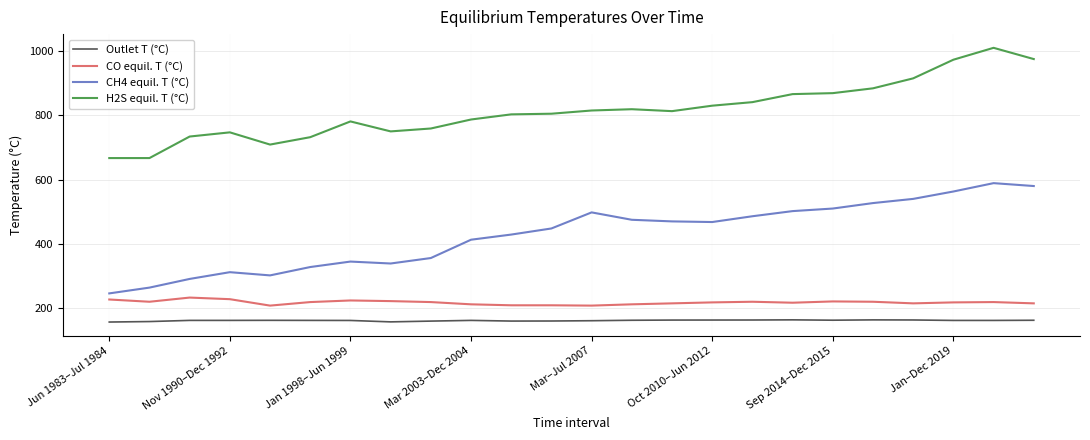

True or false: Outlet T (°C) and CH4 equil. T (°C) cross at least once.

False